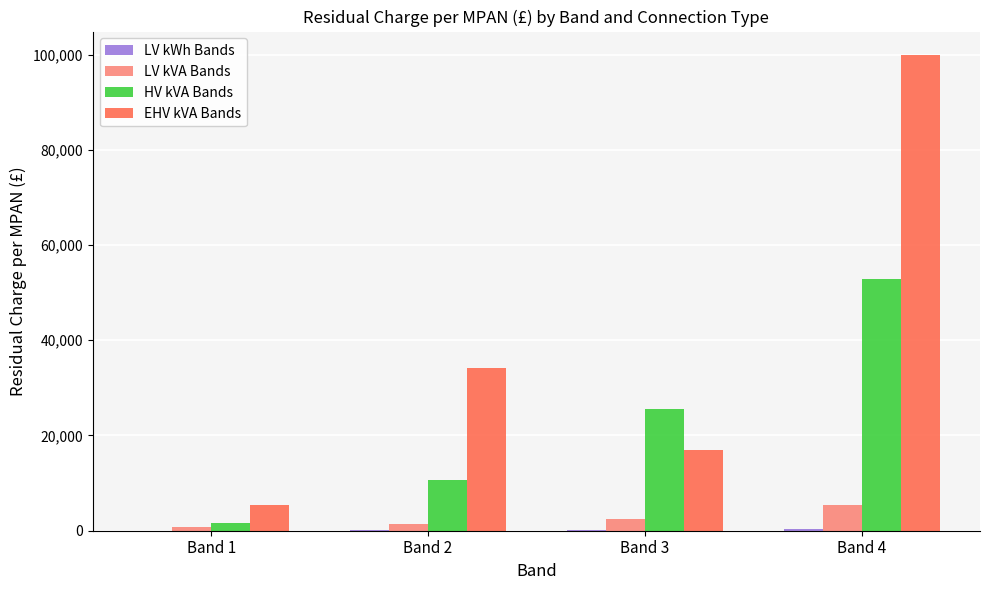

How many groups of bars are there?

4